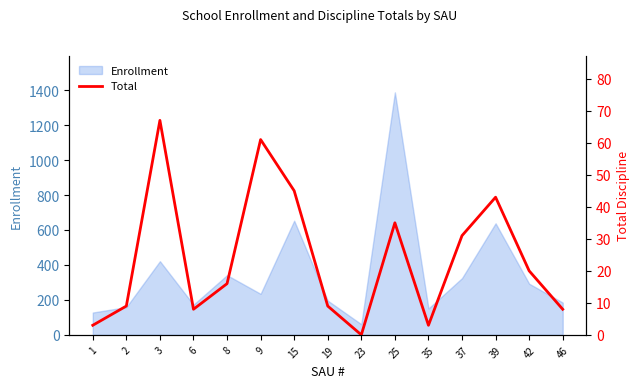

How many values are above zero?

14